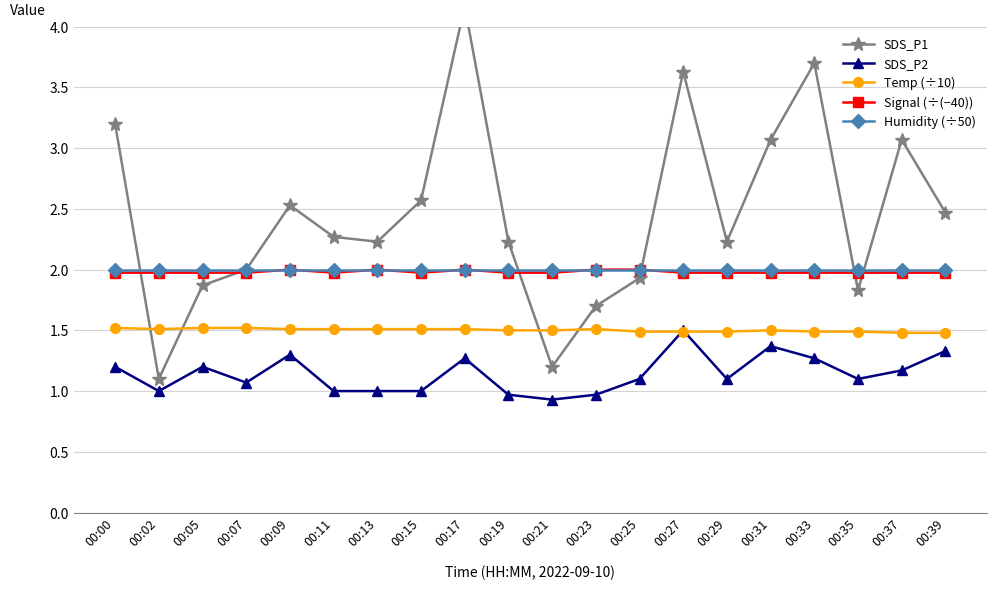

What is the average value of the SDS_P2 series?

1.1